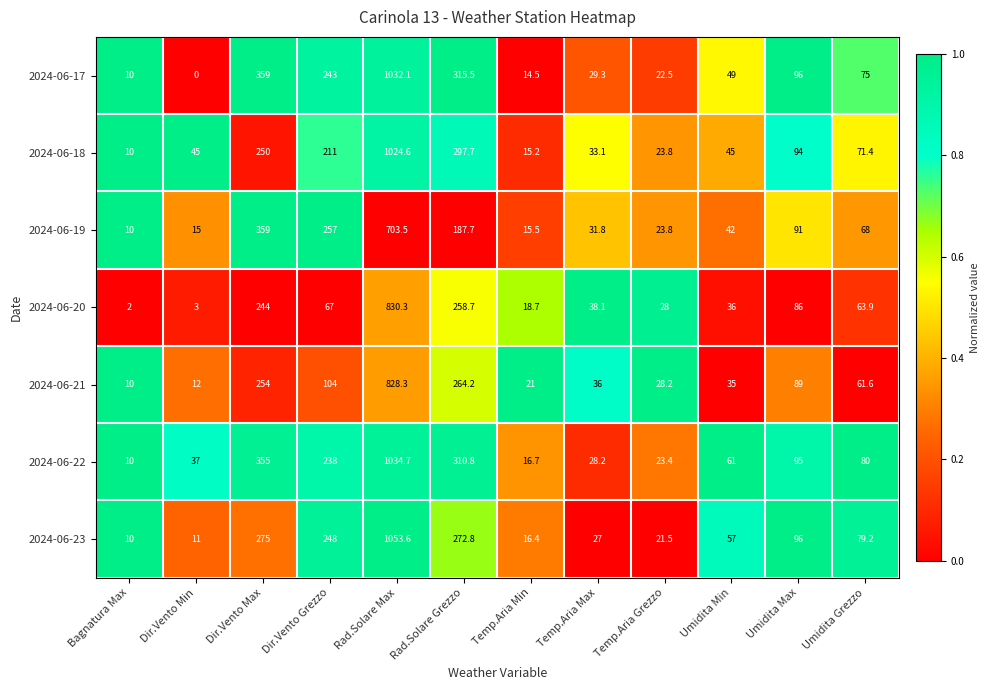

Which series has the largest total across all categories?

2024-06-22